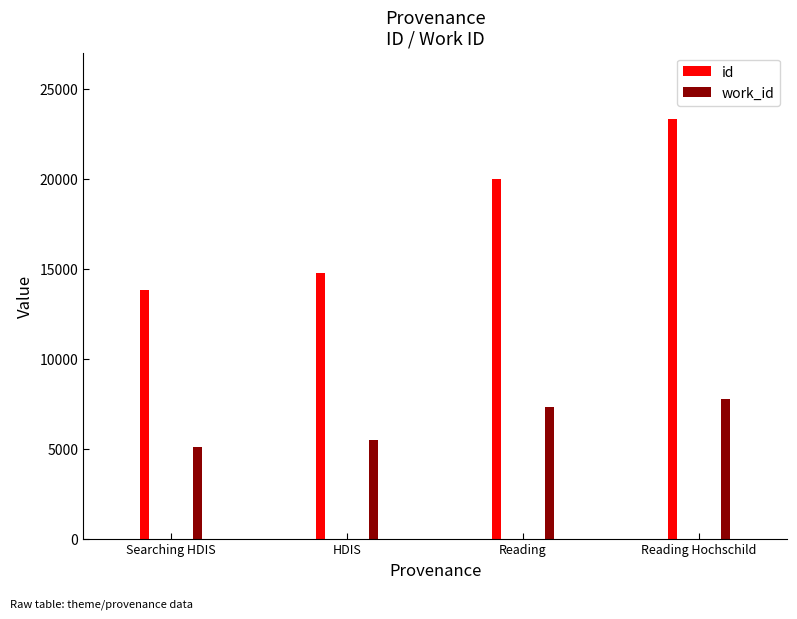

What are all the series names shown in the legend?

id, work_id